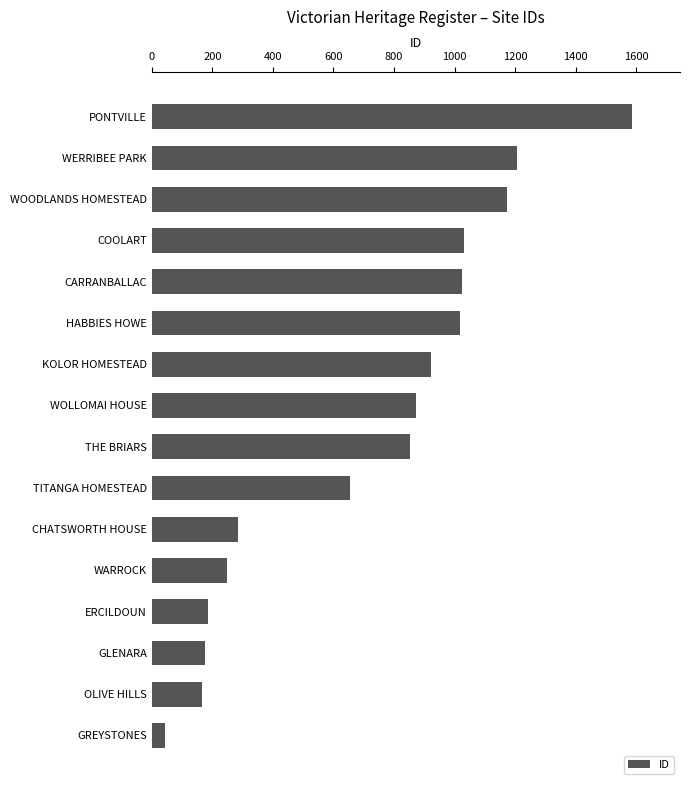

What is the sum of all values?

11439